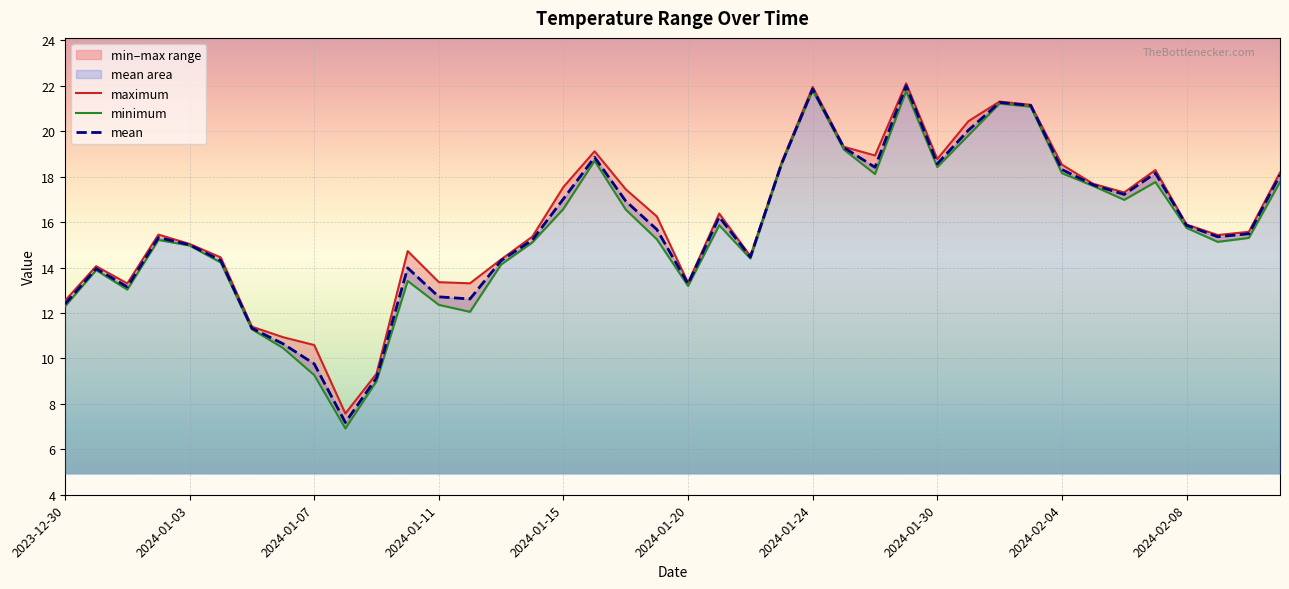

The mean series shows 13.3 at 2024-01-20. True or false?

True